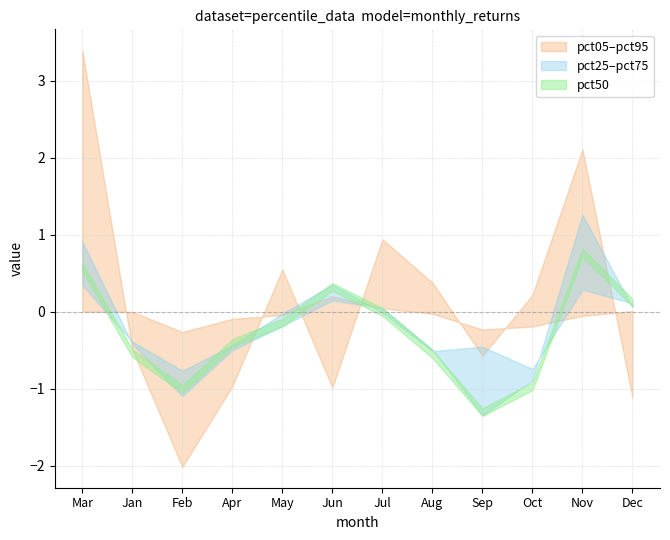

Reading left to right, list all the values displayed in this chart.

pct05: 3.4	-0.5	-2.0	-1.0	0.5	-1.0	0.9	0.4	-0.6	0.2	2.1	-1.1
pct25: 0.9	-0.4	-1.1	-0.5	-0.2	0.1	0.0	-0.5	-1.3	-0.9	1.3	0.1
pct50: 0.6	-0.5	-1.0	-0.4	-0.1	0.3	-0.0	-0.6	-1.3	-1.0	0.8	0.1
pct75: 0.3	-0.4	-0.8	-0.4	-0.0	0.4	-0.0	-0.5	-0.5	-0.7	0.3	0.1
pct95: 0.0	-0.0	-0.3	-0.1	-0.0	0.2	0.0	-0.0	-0.2	-0.2	-0.1	0.0